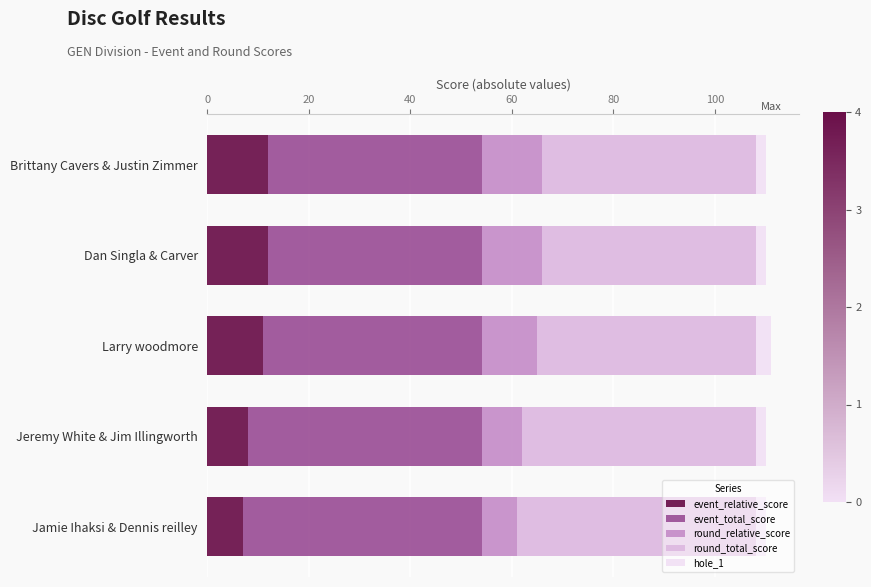

The event_relative_score series shows 3 at Jamie Ihaksi & Dennis reilley. True or false?

False